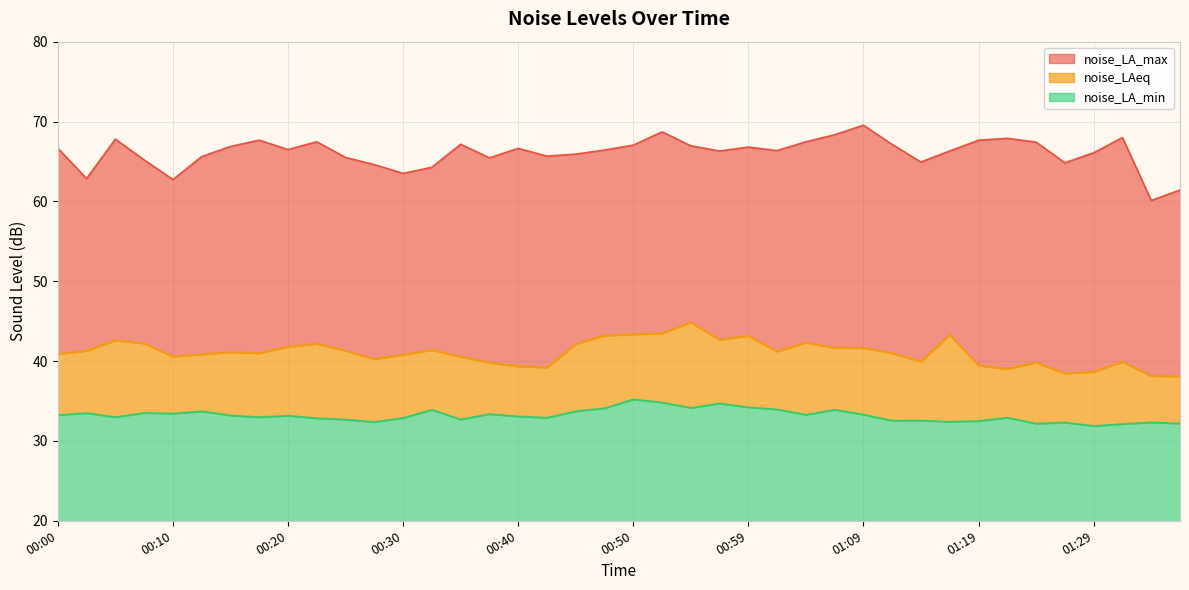

True or false: noise_LA_min has a value of 32.3 at 01:26.

True